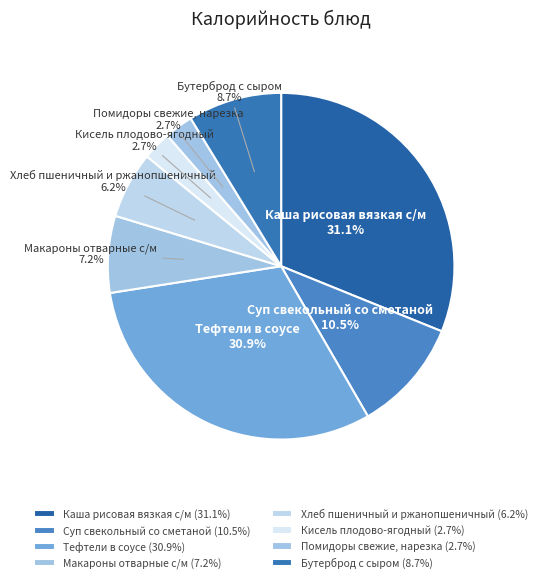

Between Помидоры свежие, нарезка and Макароны отварные с/м, which is larger?

Макароны отварные с/м